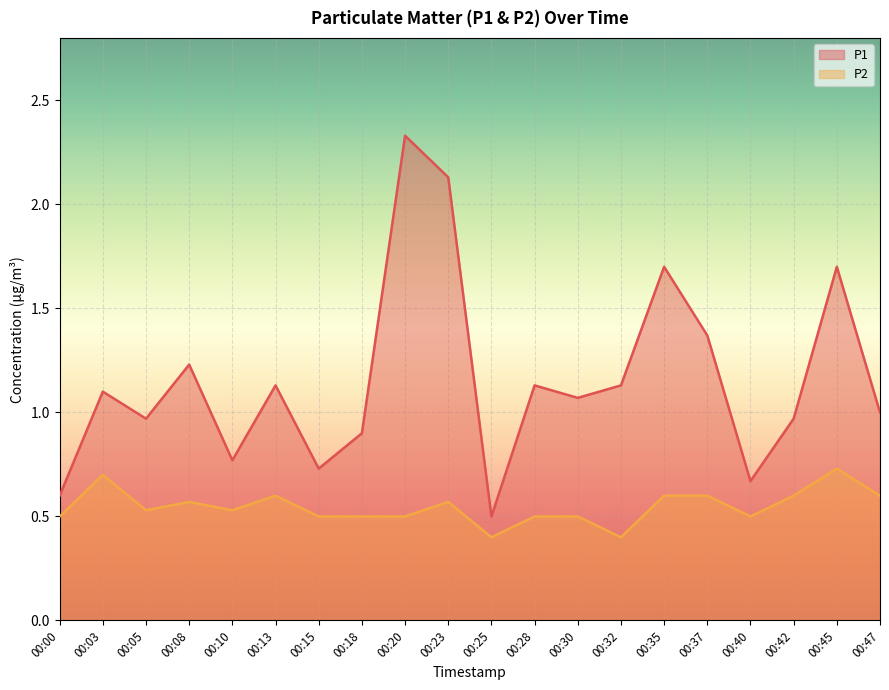

Rank the series at 00:03 from highest to lowest value.

P1, P2